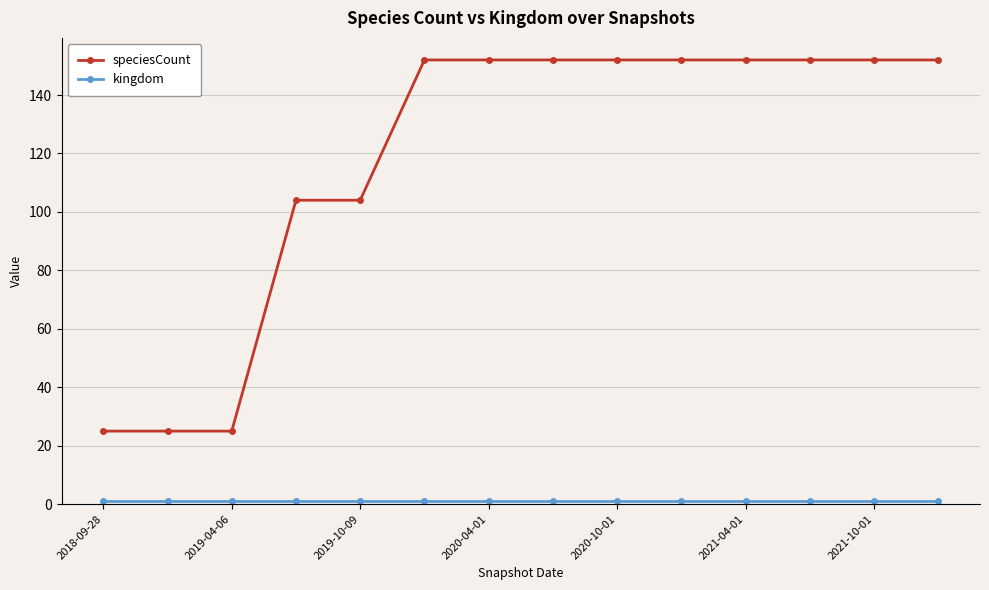

What is the average value of the speciesCount series?

118